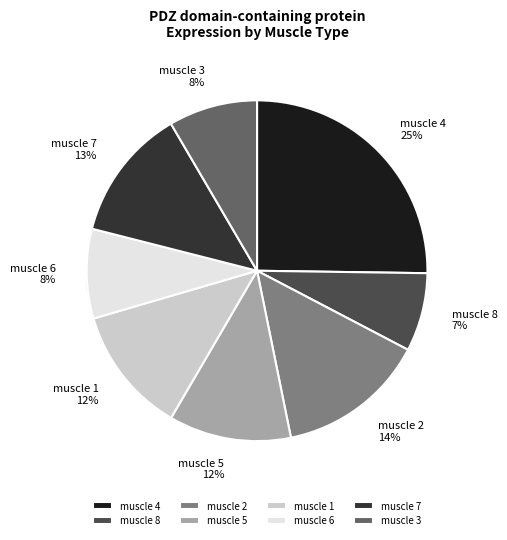

Which category has the biggest portion of the pie?

muscle 4